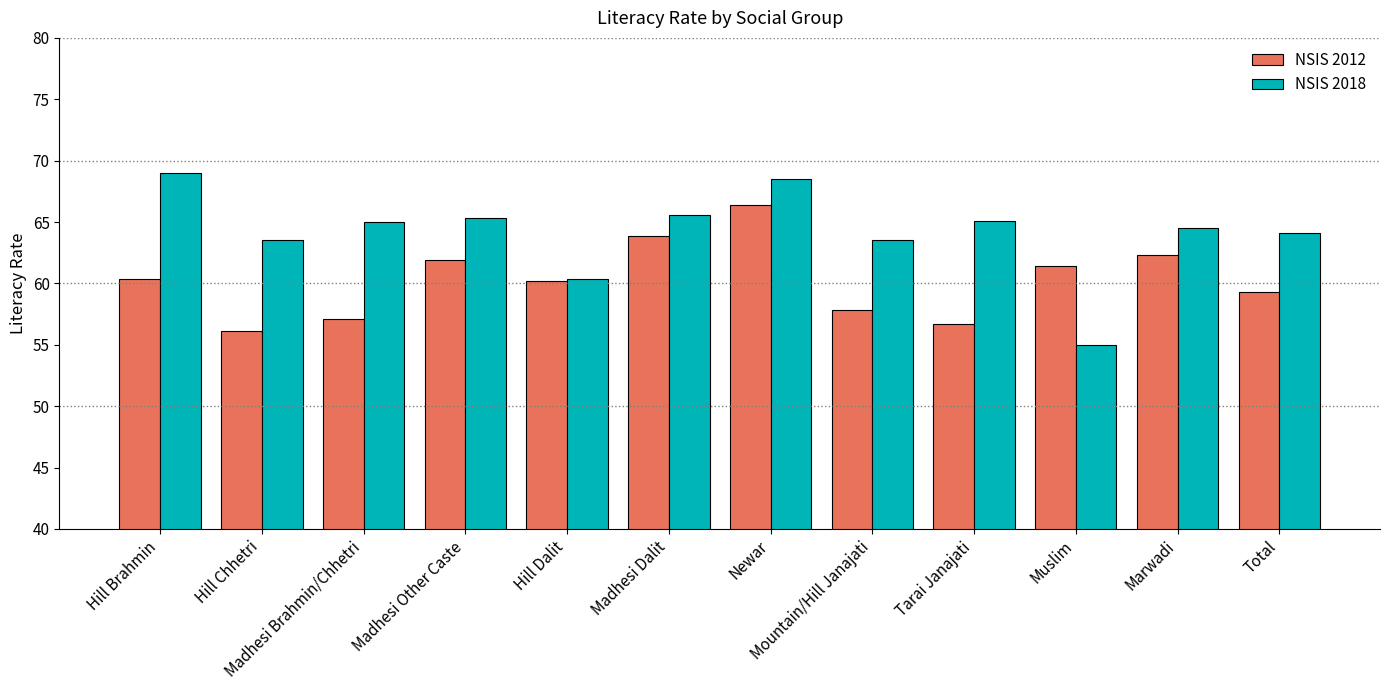

Which series changed the most between Hill Brahmin and Muslim?

NSIS 2018